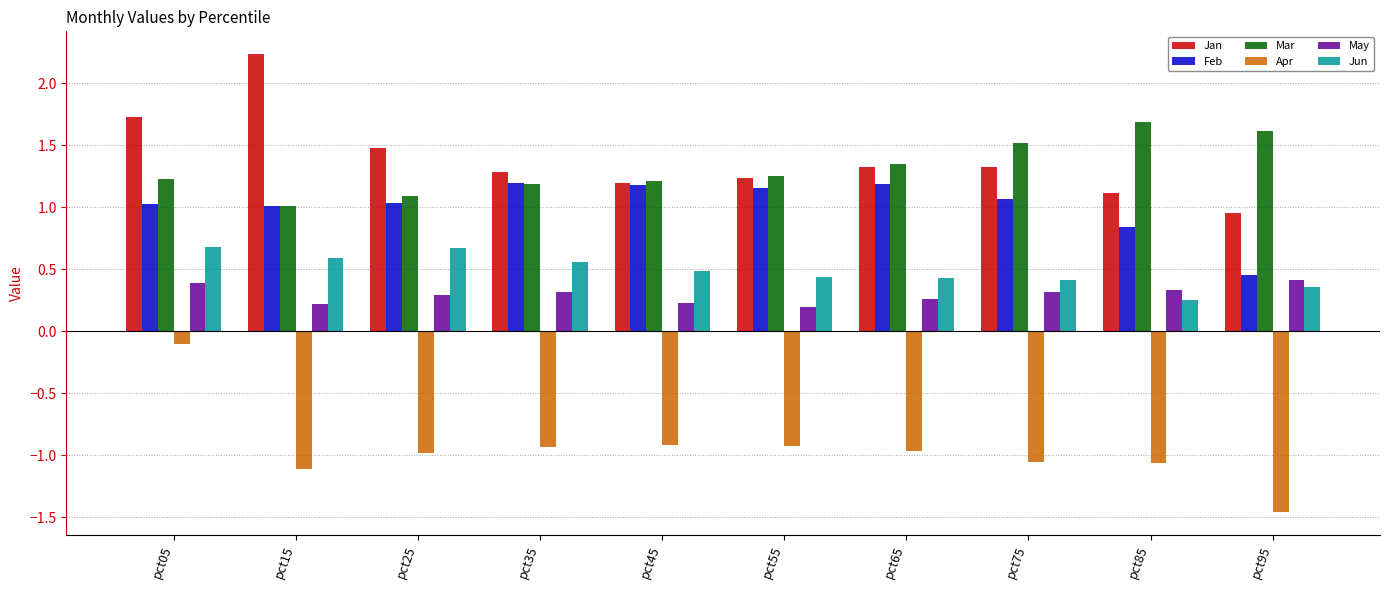

How many groups of bars are there?

10